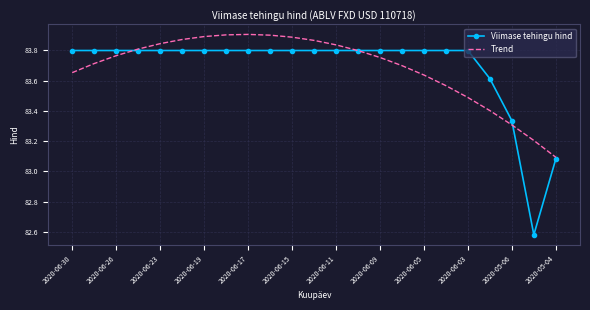

Which series has the largest range (max minus min)?

Viimase tehingu hind